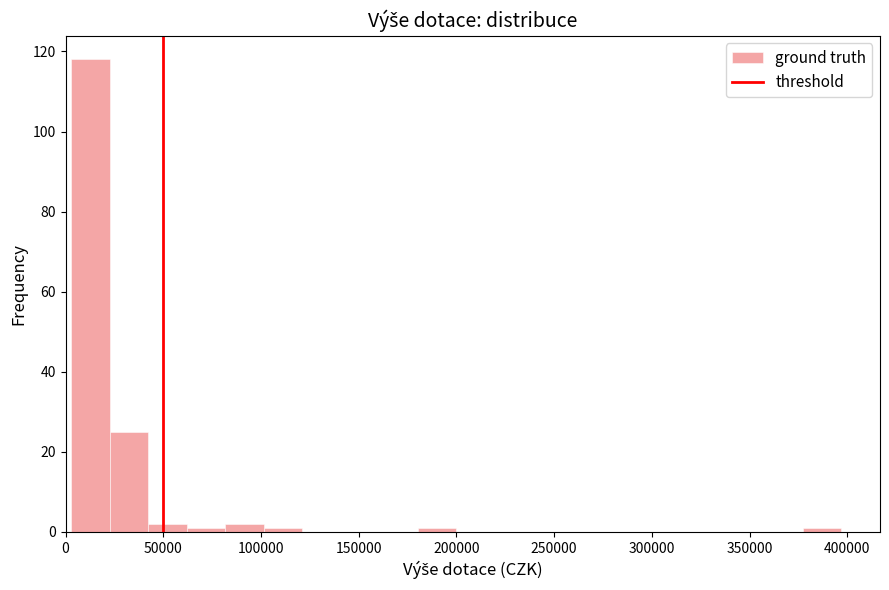

Around what value on the x-axis is the tallest bar? Give the approximate position of its centre, as read against the axis.

15000